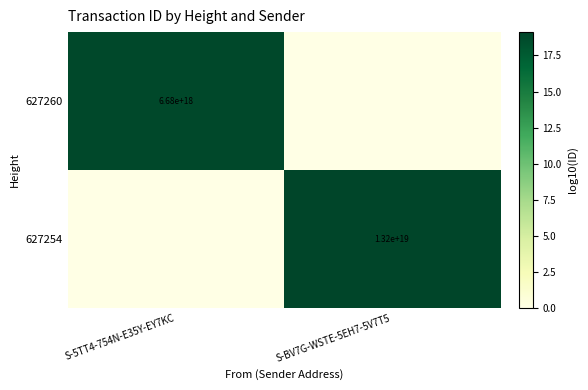

At which category is the sum across all series the highest?

S-BV7G-WSTE-5EH7-5V7T5